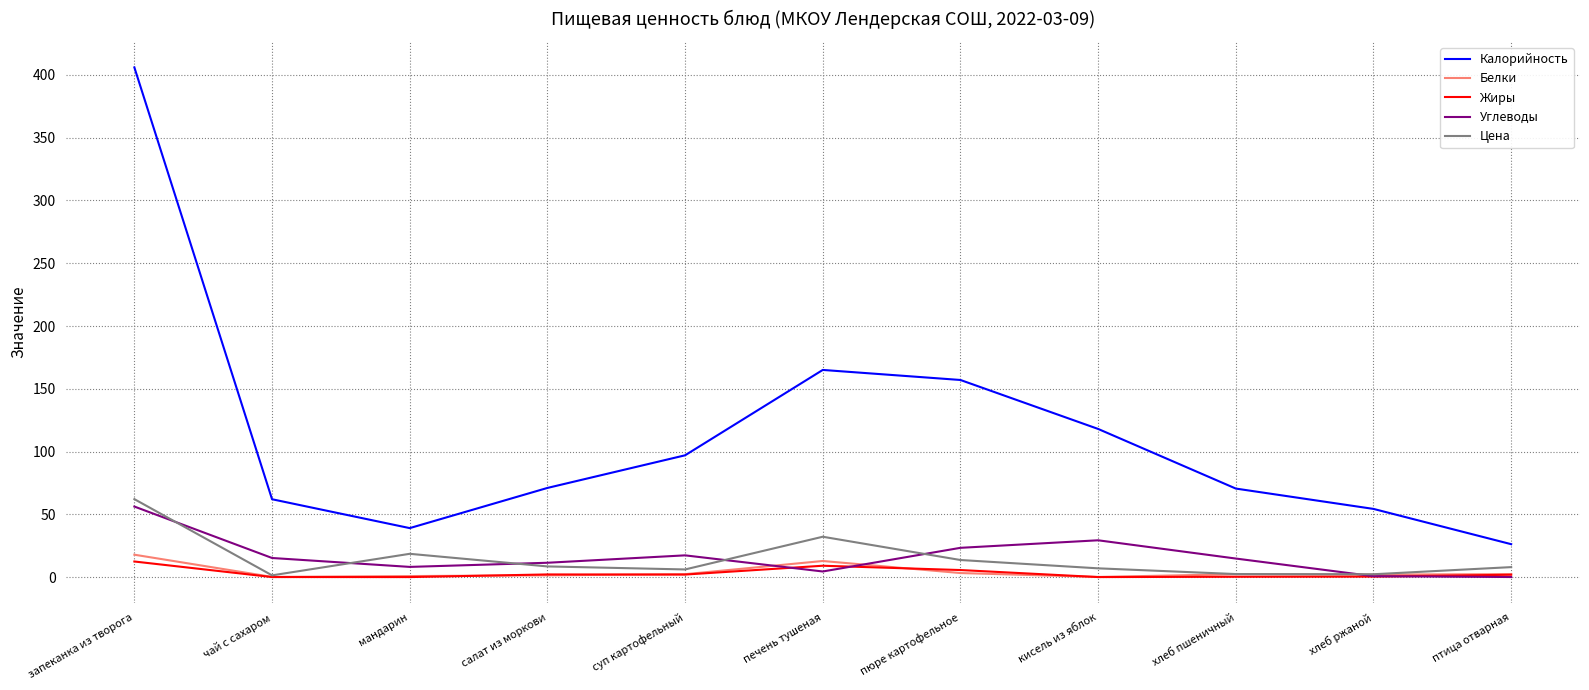

Does the chart have visible grid lines?

Yes